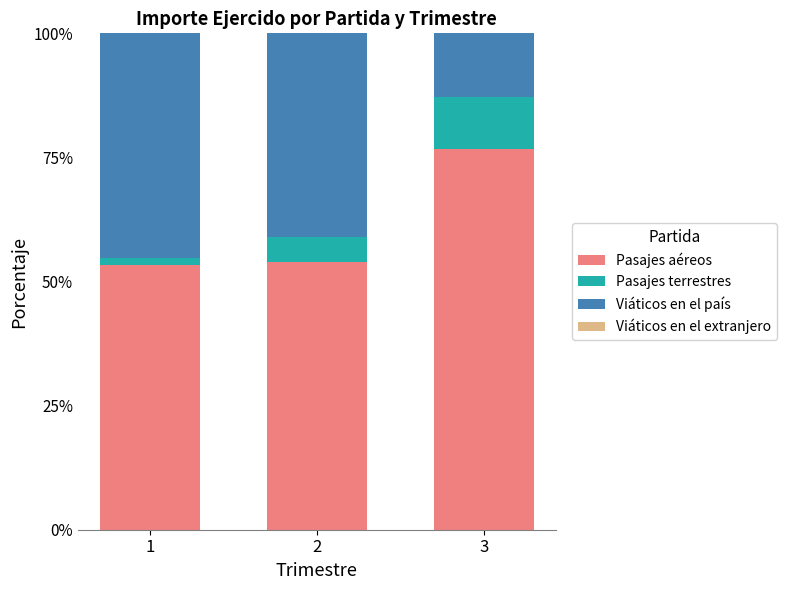

Reading right to left, transcribe the values for Pasajes aéreos.

76.7	54.0	53.3